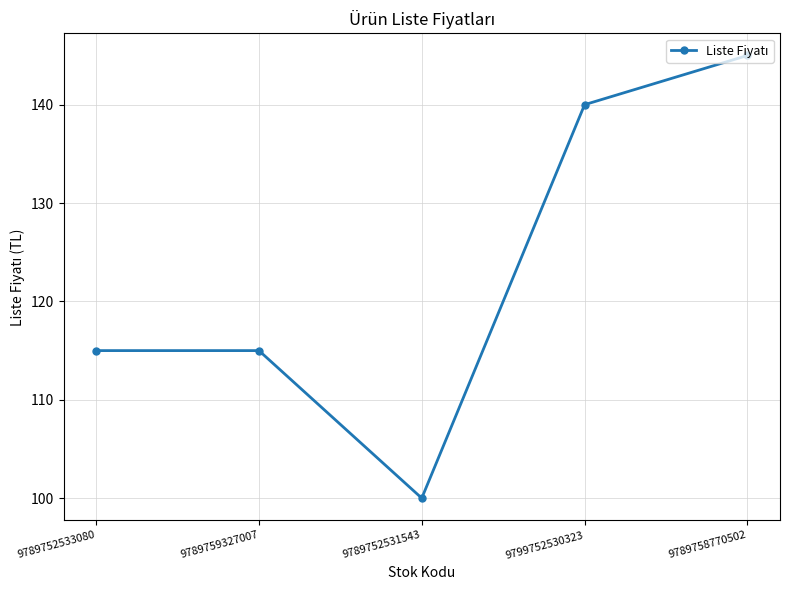

How many interior local valleys (lower than both neighbors) does the data have?

1